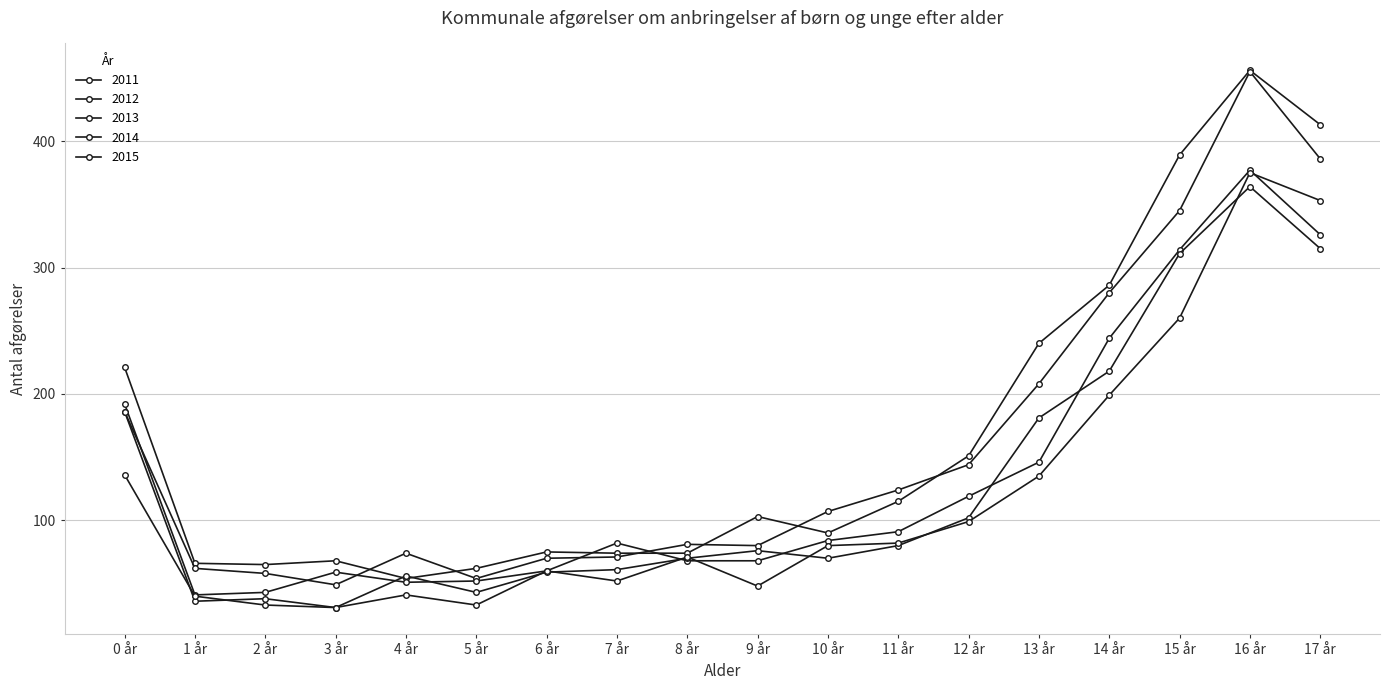

Is this an area chart (filled region under the line)?

No